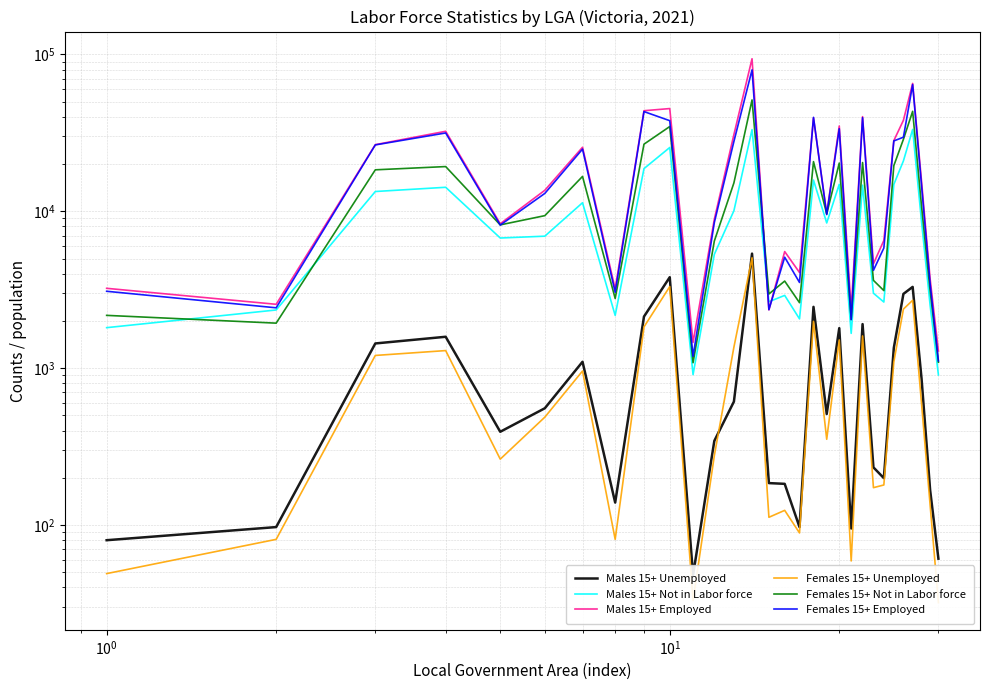

True or false: Males 15+ Unemployed and Females 15+ Employed intersect in this chart.

False